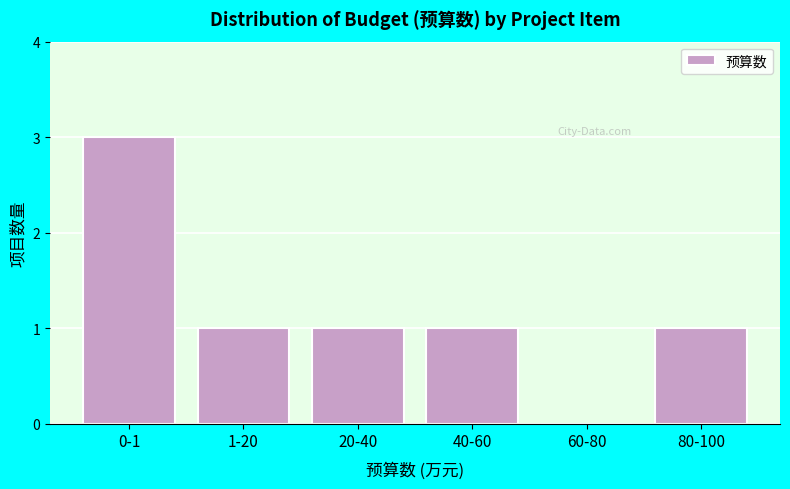

Reading left to right, transcribe all the data shown in this chart.

0-1=3	1-20=1	20-40=1	40-60=1	60-80=0	80-100=1